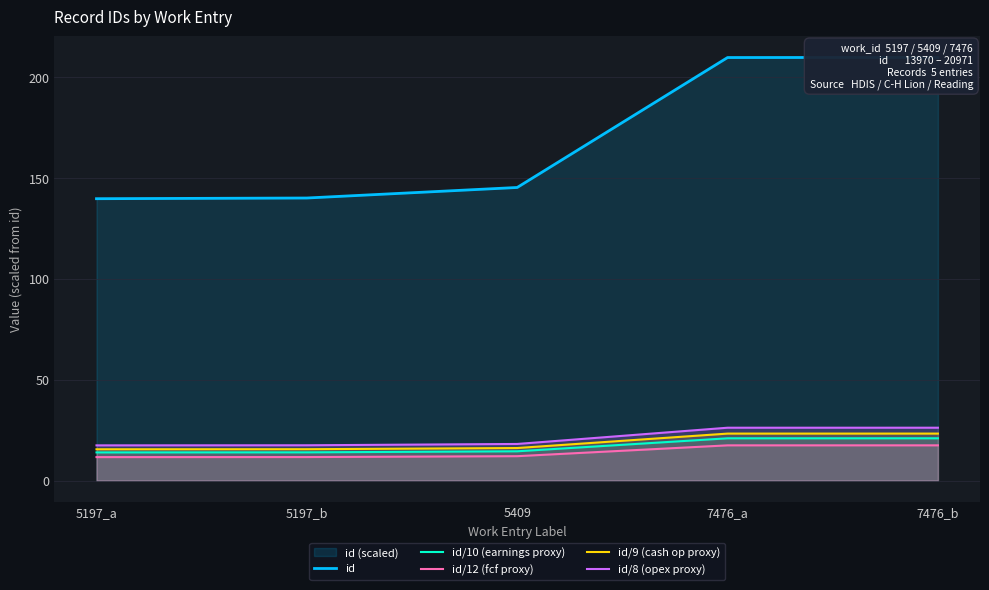

Which series has the largest range (max minus min)?

id